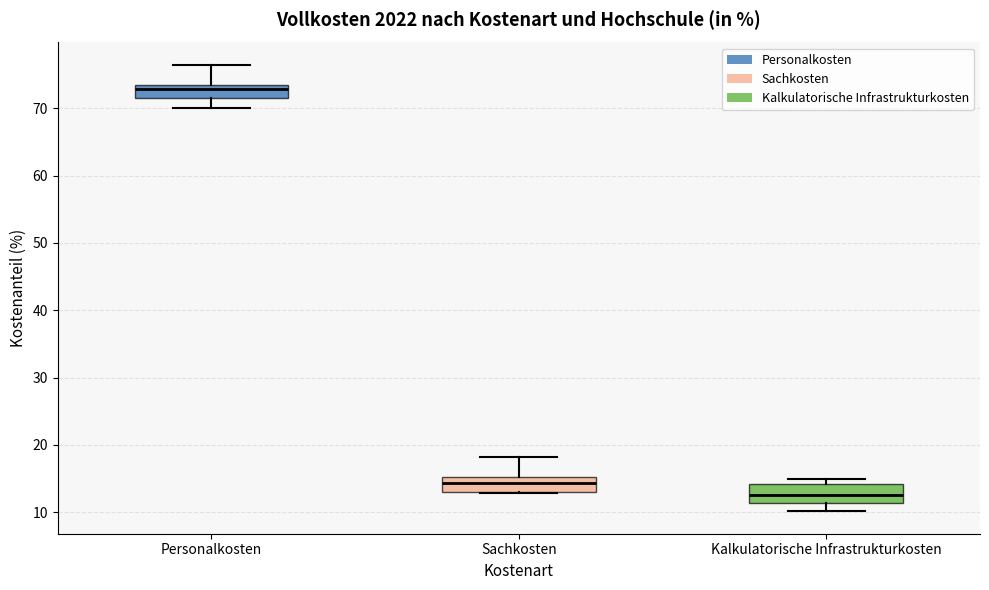

Which box has the highest median line?

Personalkosten